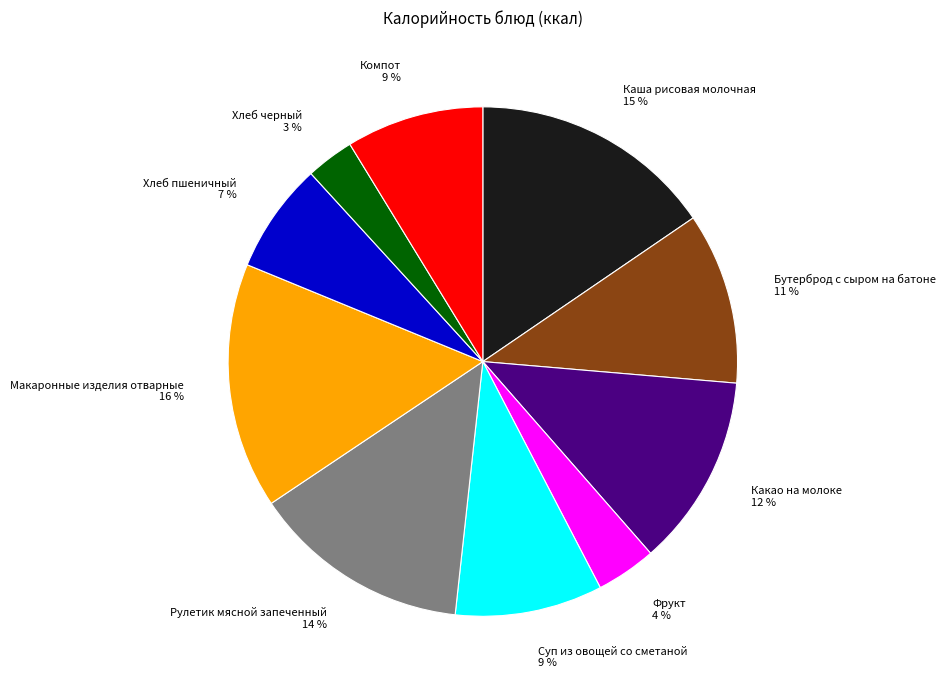

To the nearest percent, what portion does Хлеб пшеничный represent?

7%